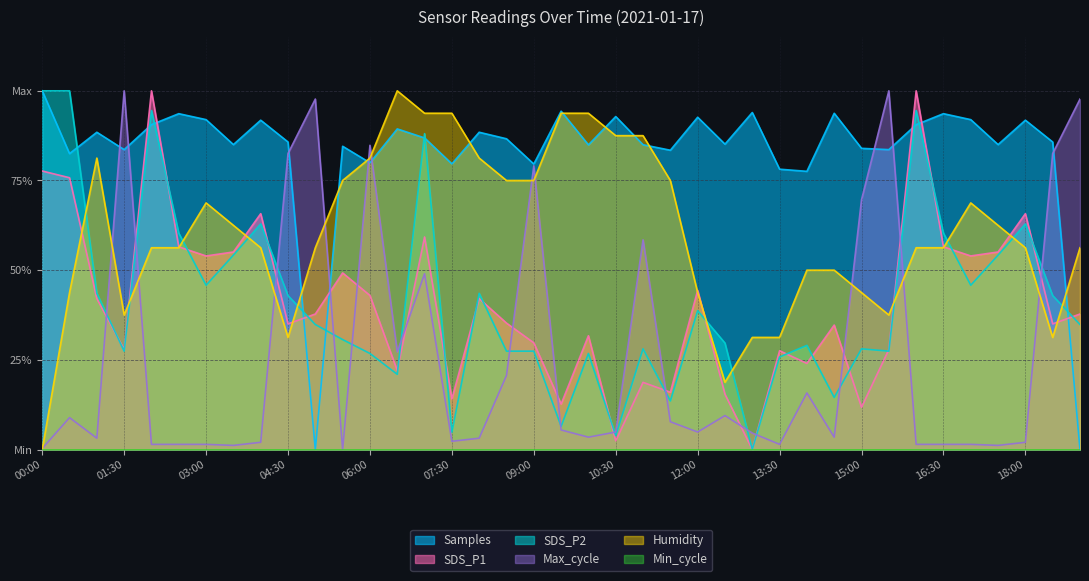

What value does the Samples series have at 12:00?

0.9